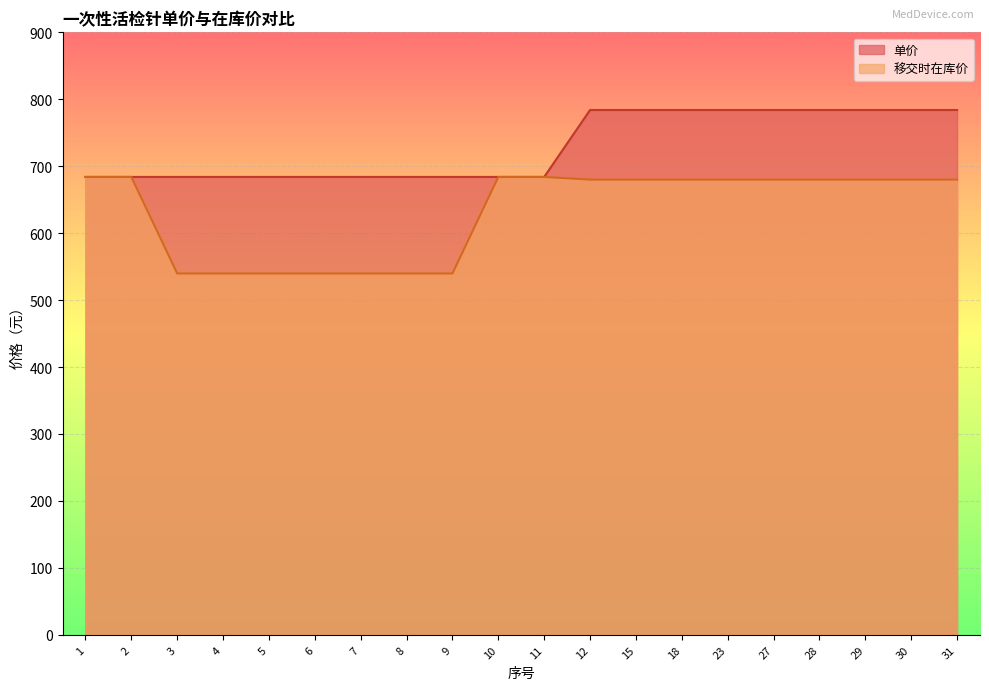

True or false: 单价 and 移交时在库价 cross at least once.

False